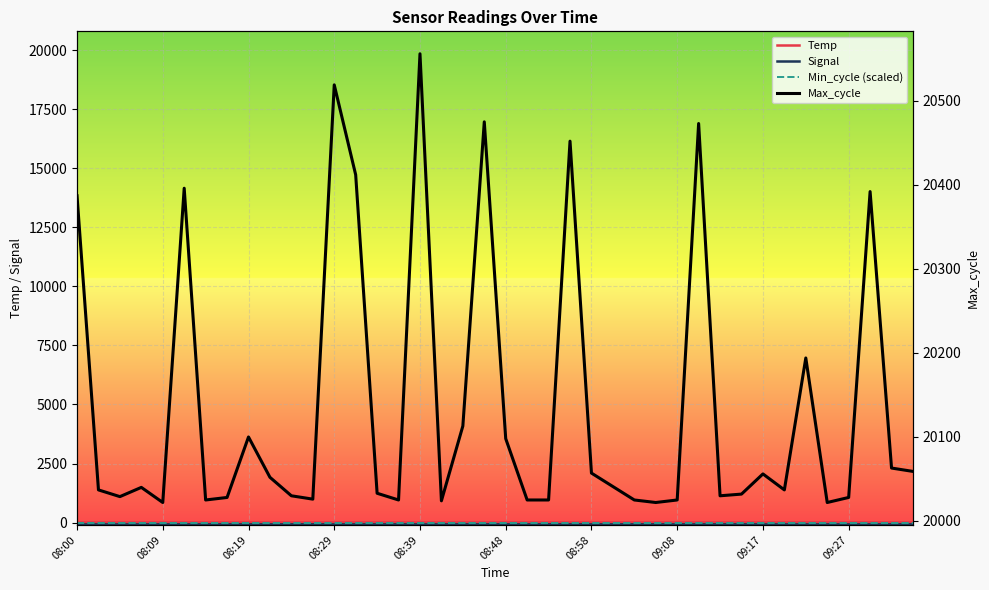

True or false: Signal and Min_cycle (scaled) intersect in this chart.

False